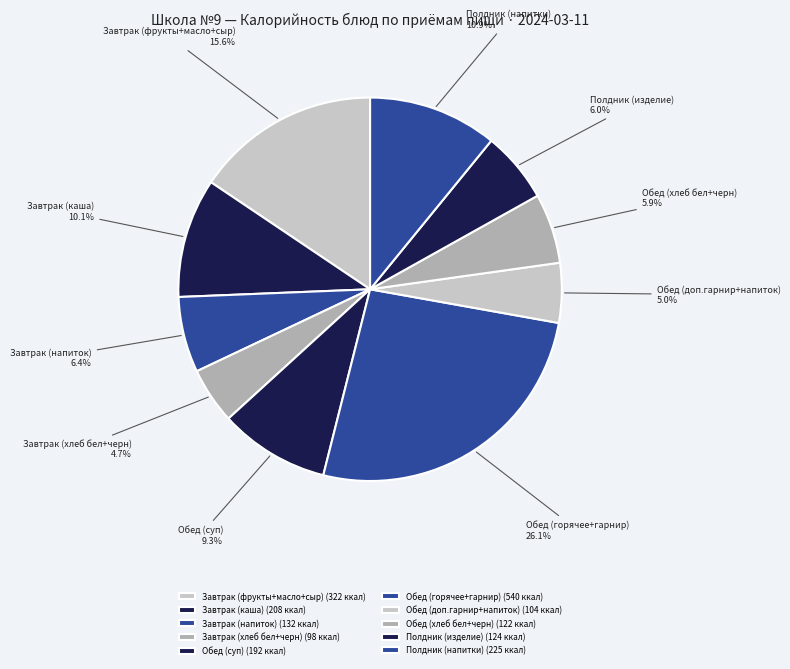

Does any single category account for the majority?

No